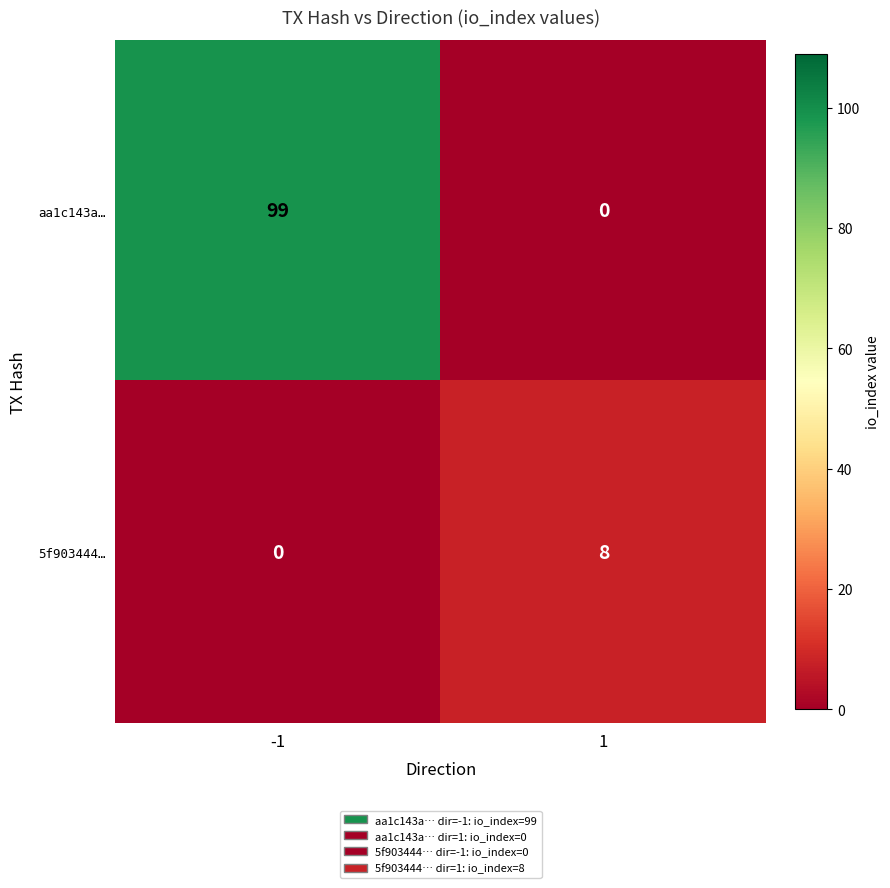

Which series has the largest range (max minus min)?

aa1c143a…